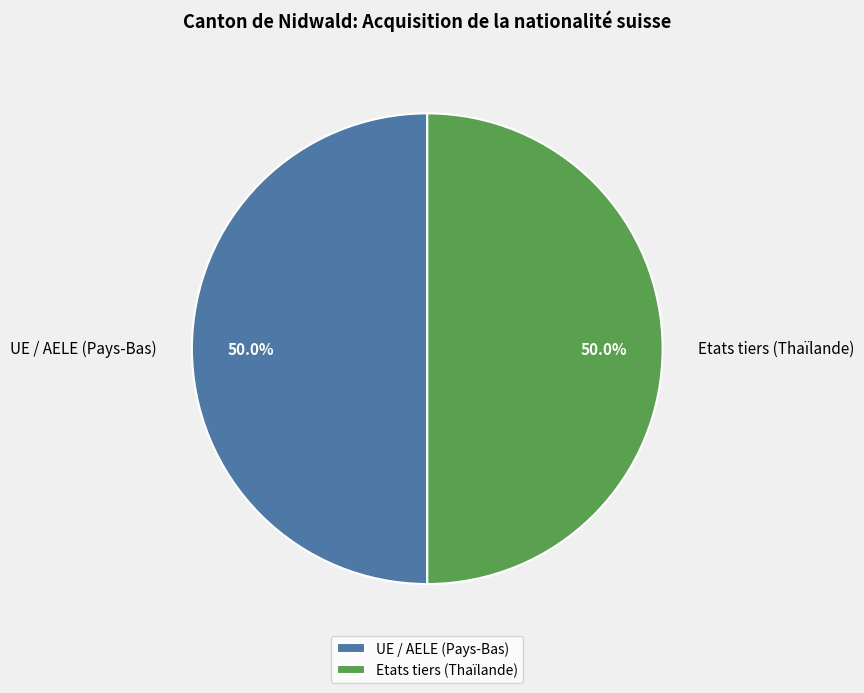

Count the number of slices in the pie.

2